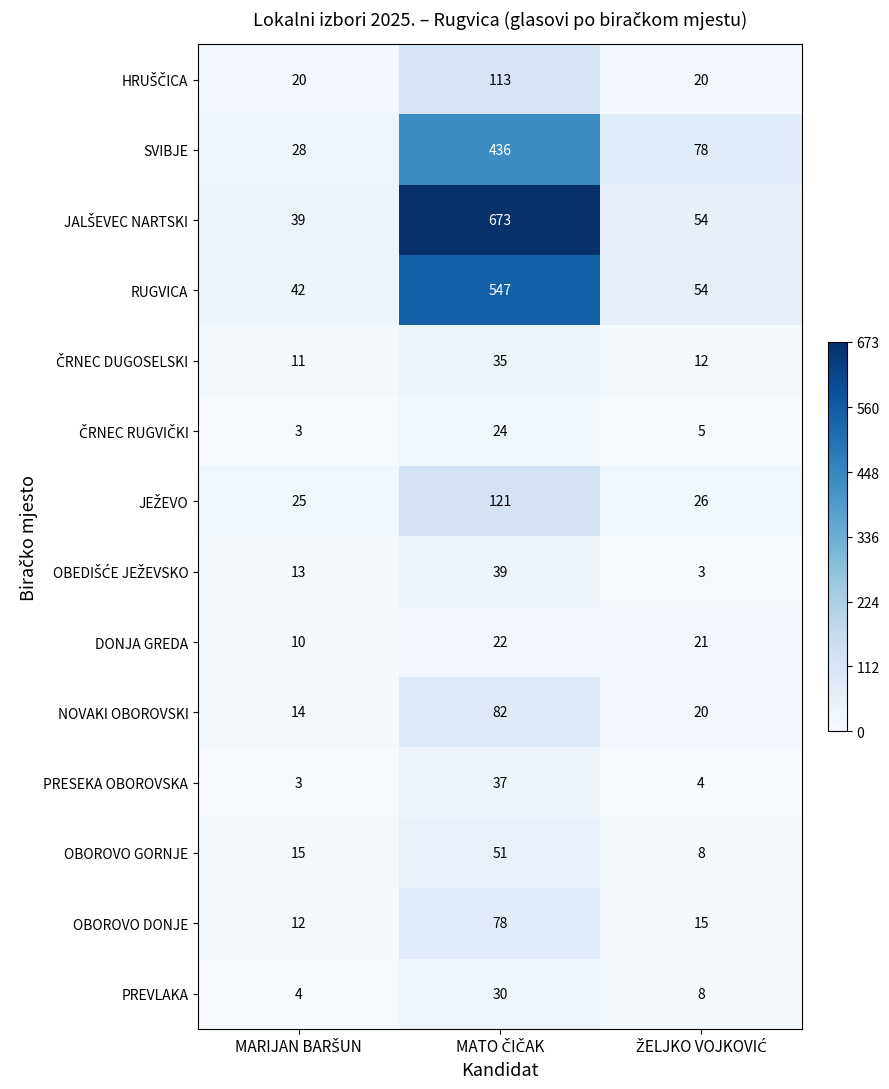

What is the maximum value shown in the chart?

673